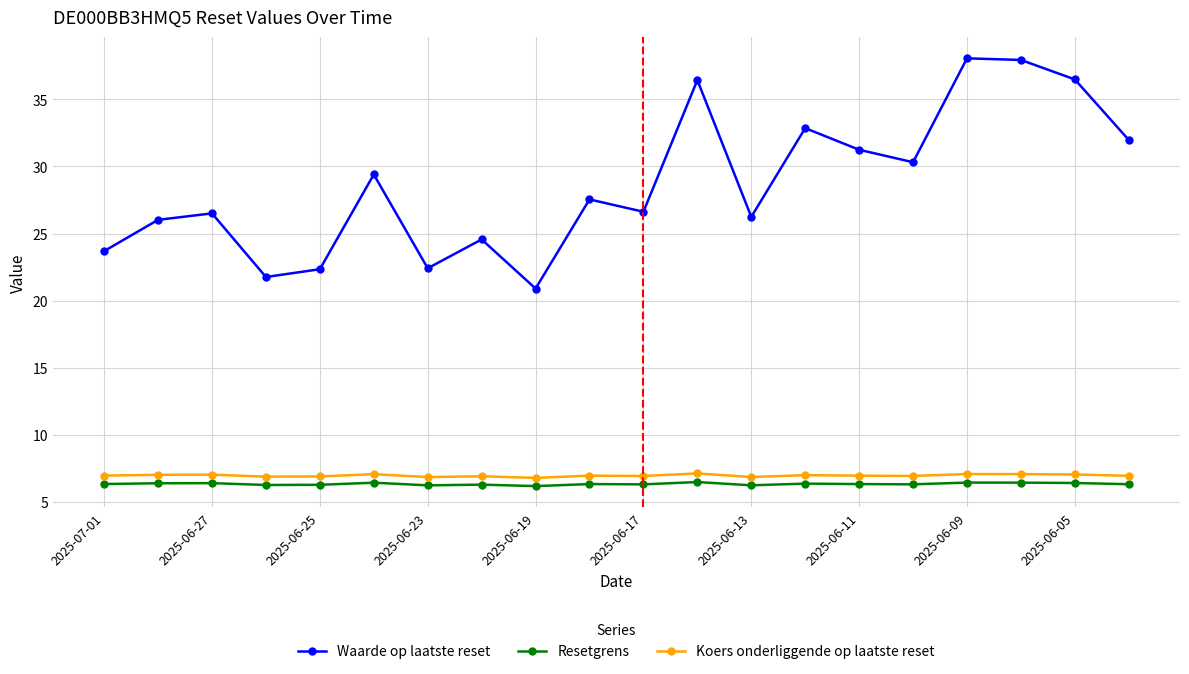

Which series has the largest total across all categories?

Waarde op laatste reset